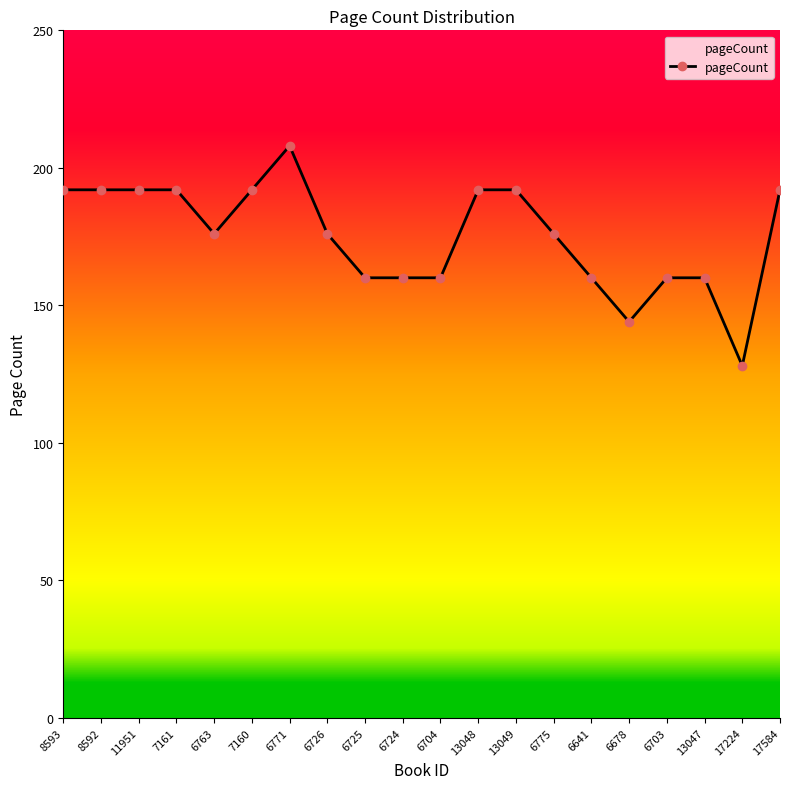

How many series are shown in this chart?

1